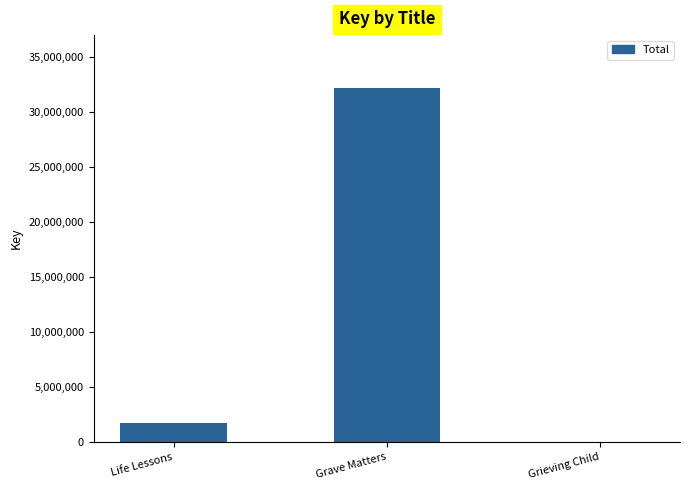

Count the number of categories in the chart.

3